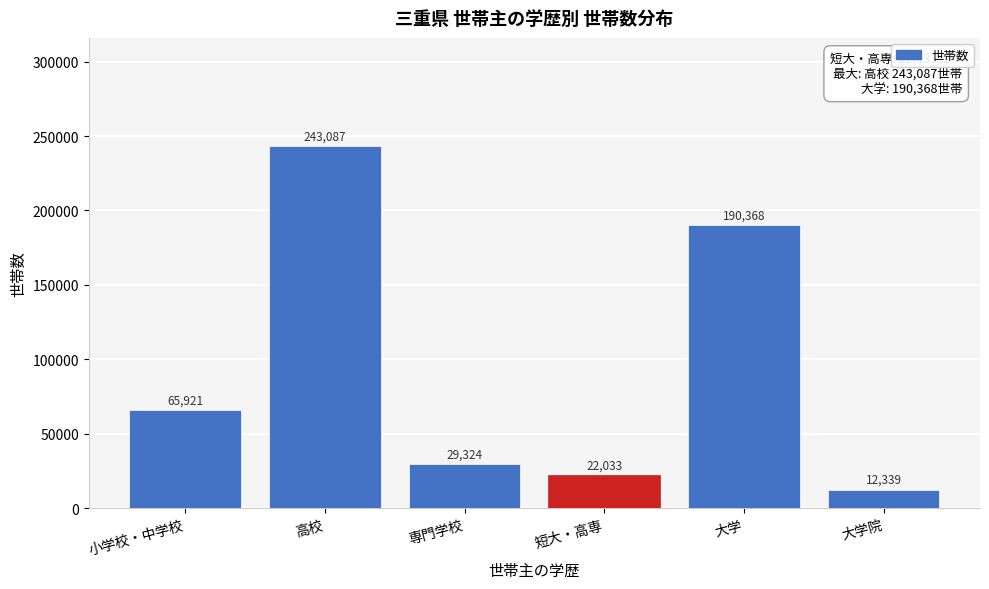

Reading left to right, transcribe all the data shown in this chart.

小学校・中学校=65921	高校=243087	専門学校=29324	短大・高専=22033	大学=190368	大学院=12339